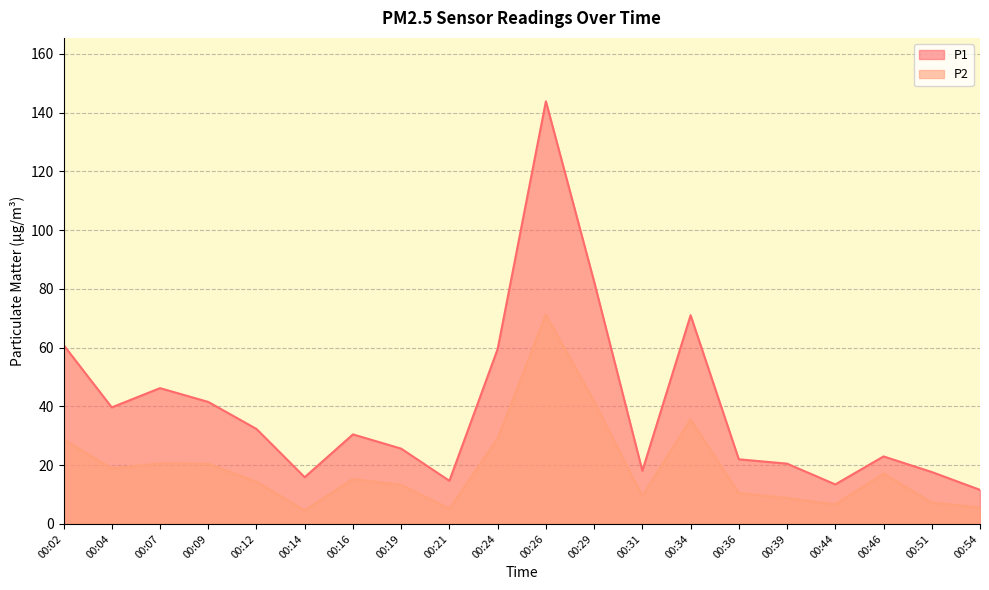

True or false: P1 has more than 1 points higher than both neighbors.

True